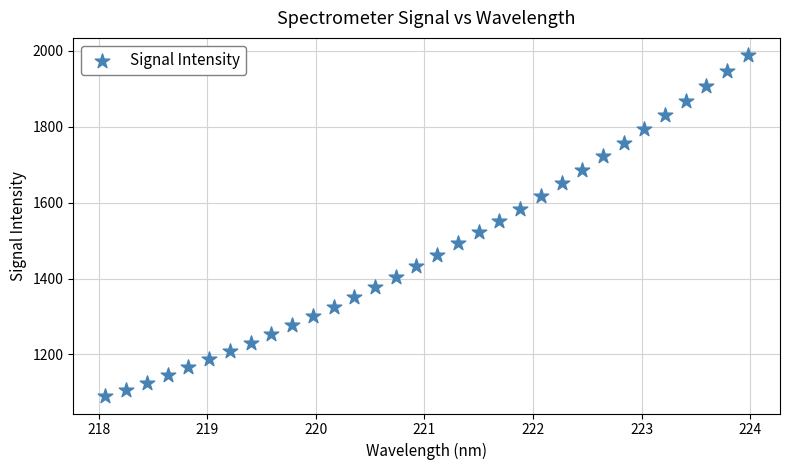

What is the range of X values (max minus min)?

5.9